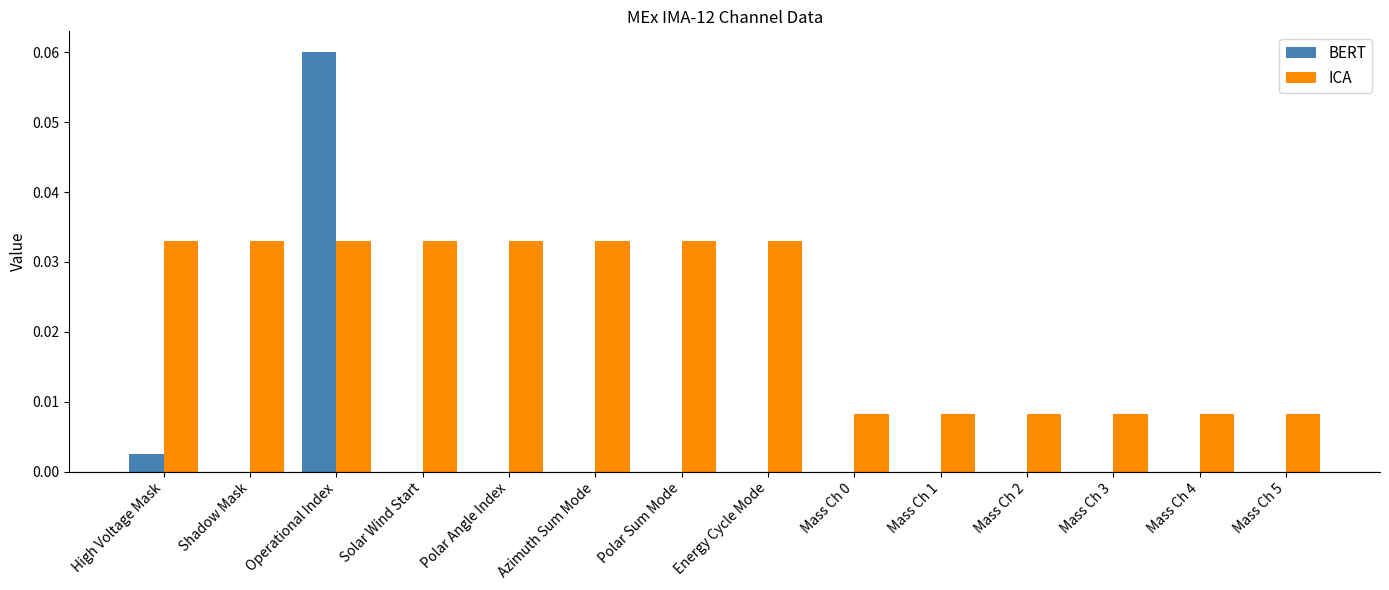

At which category does the chart reach its peak across all series?

Operational Index